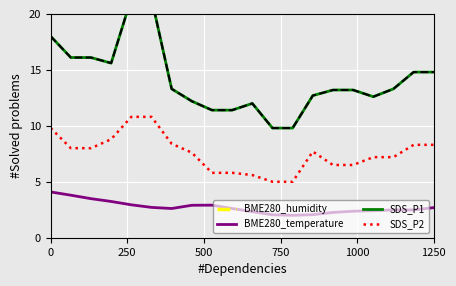

True or false: BME280_temperature and SDS_P2 intersect in this chart.

False